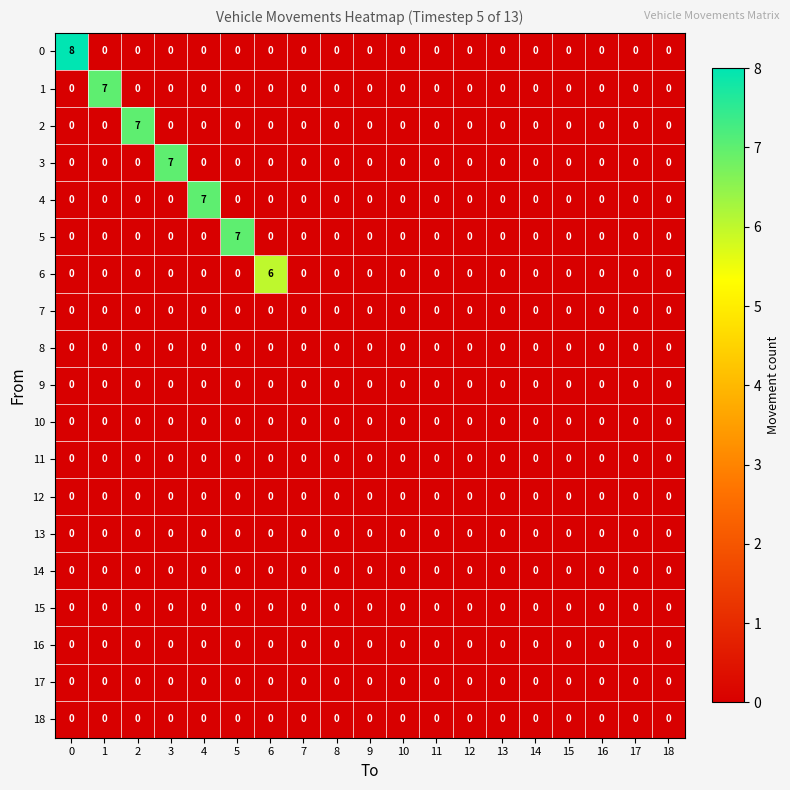

What is the maximum value shown in the chart?

8